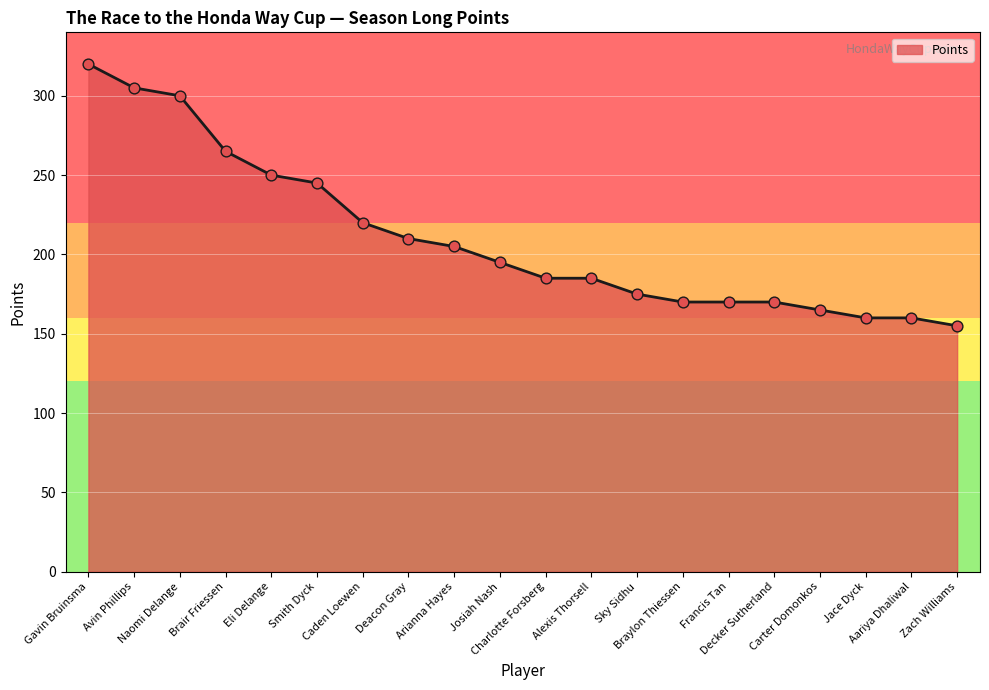

What is the change in value from Charlotte Forsberg to Francis Tan?

-15